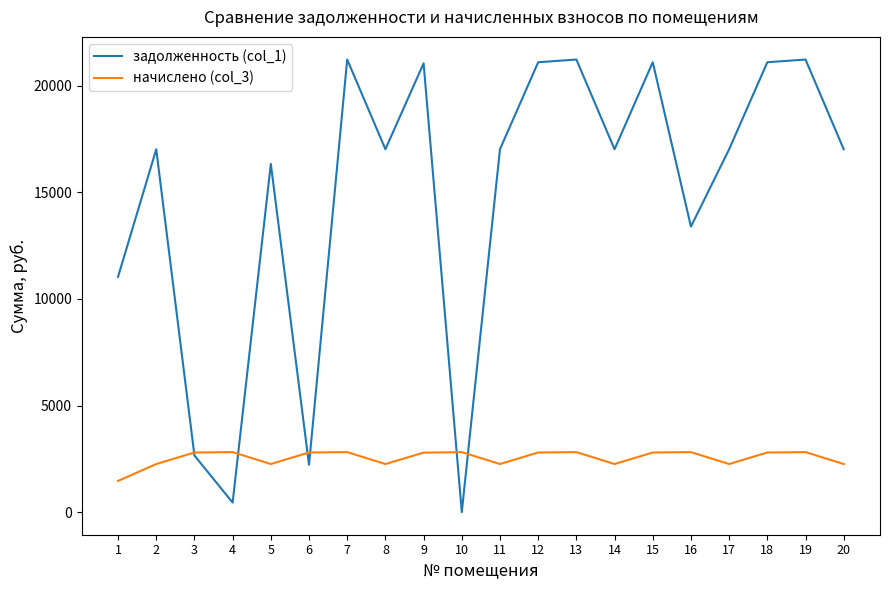

Which series has the largest total across all categories?

задолженность (col_1)